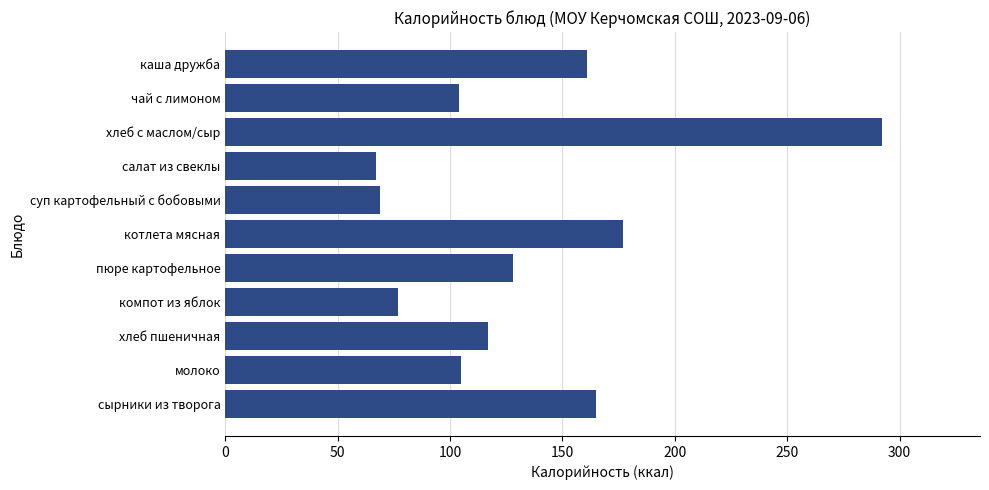

What is the difference between the maximum and minimum values?

225